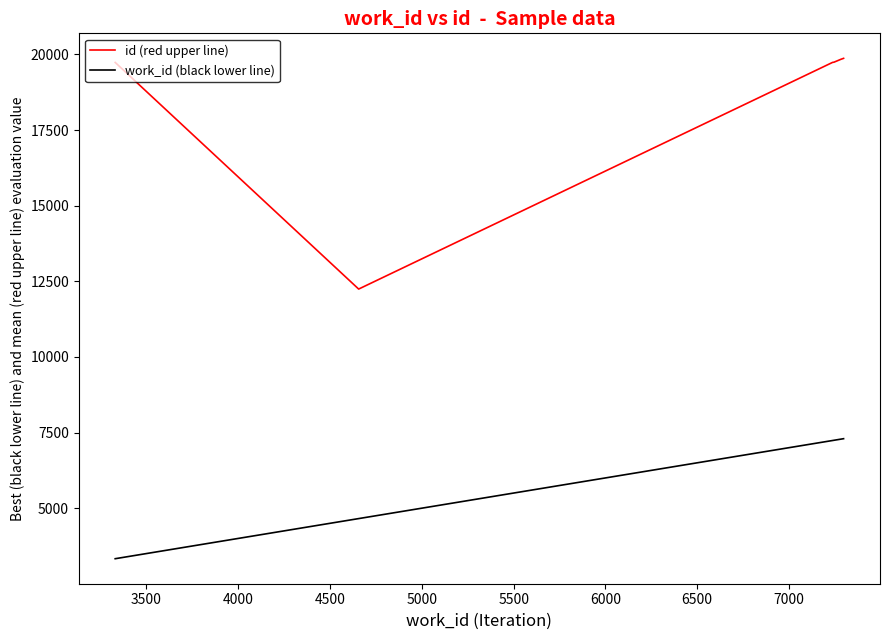

What is the difference between the maximum and minimum values in the id (red upper line) series?

7626